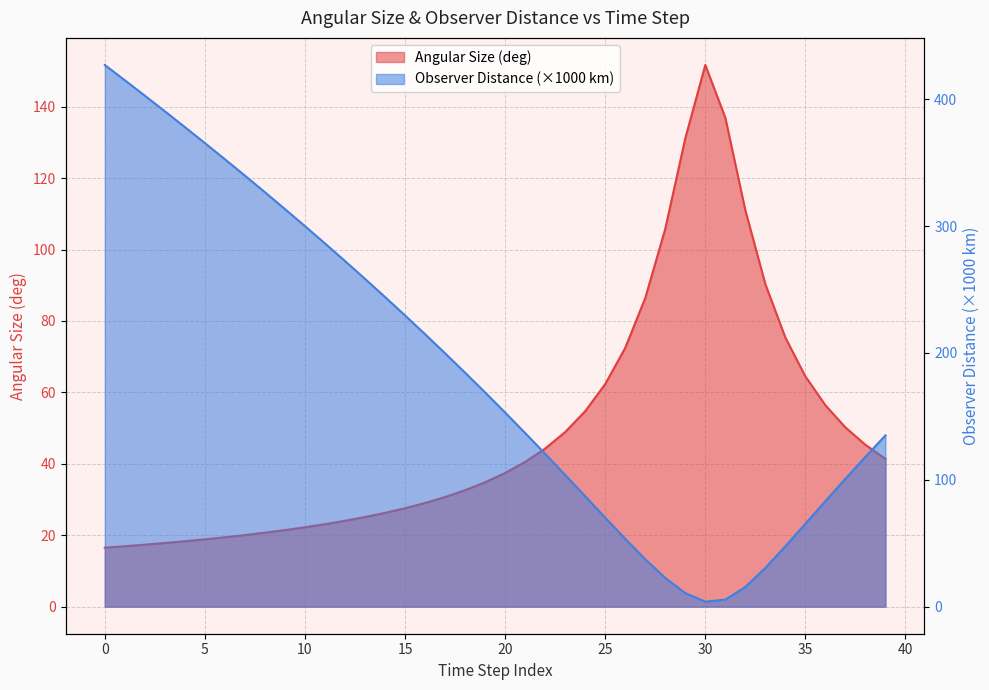

What is the sum of all Observer Distance (km) values?

7470.8